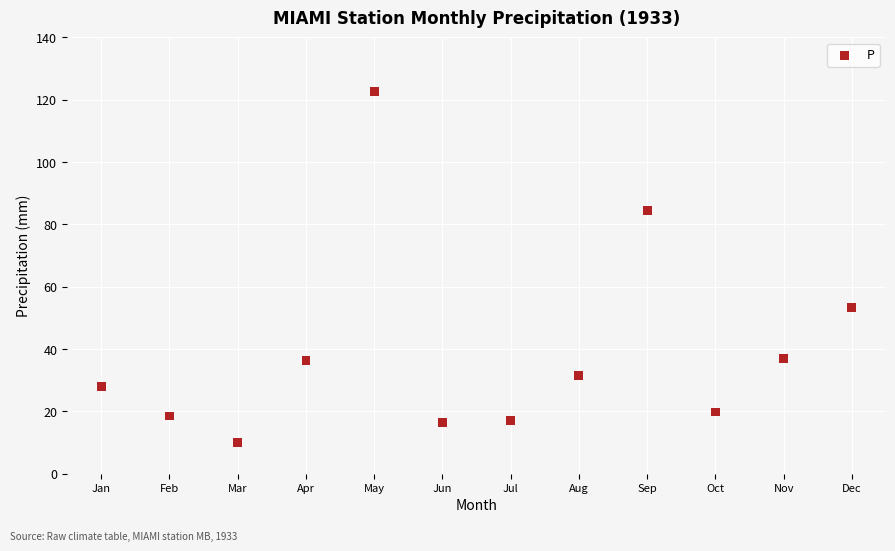

What is the range of X values (max minus min)?

11.0